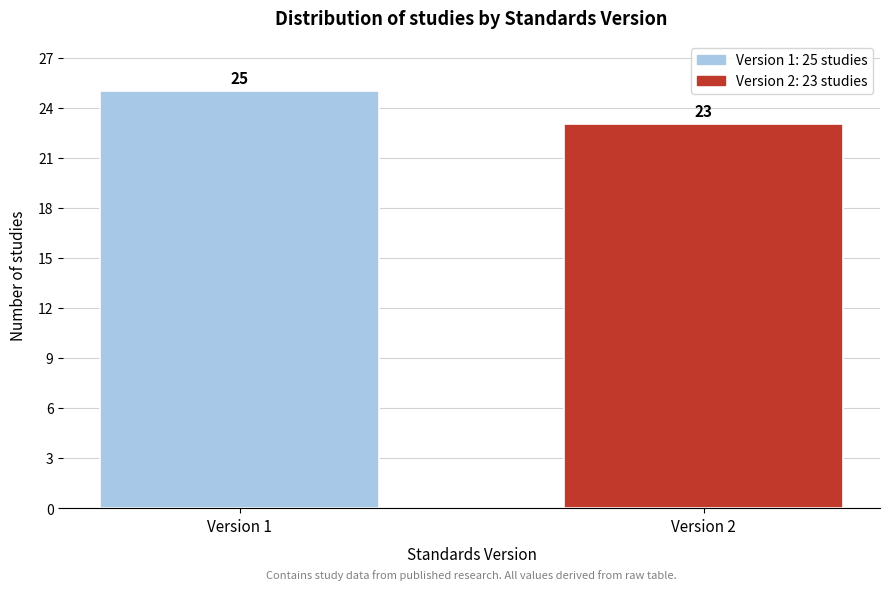

Reading left to right, list all the values displayed in this chart.

25	23